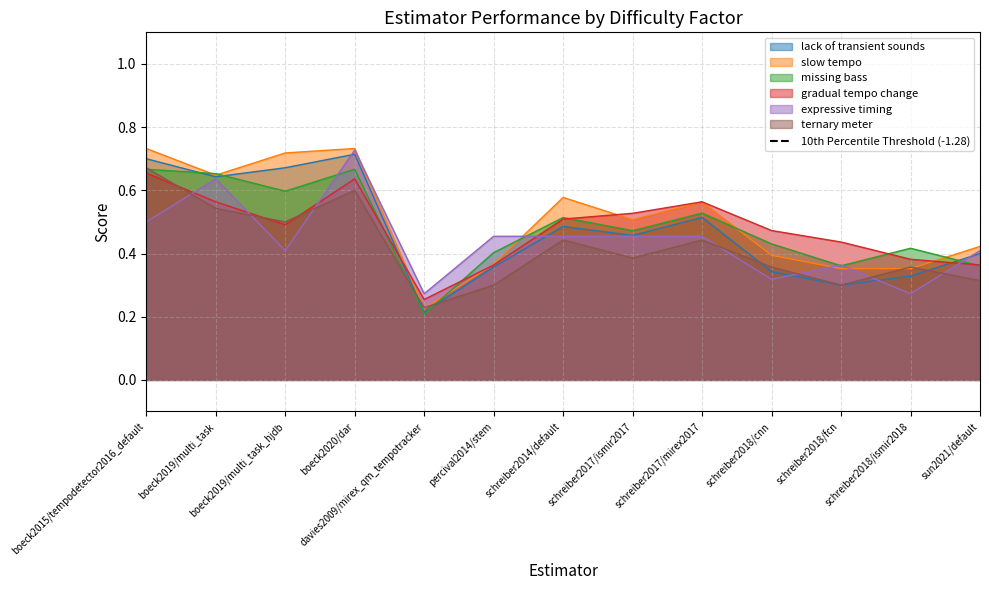

How many categories are shown in the chart?

13